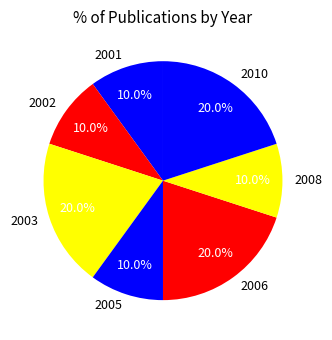

Between 2003 and 2001, which is larger?

2003